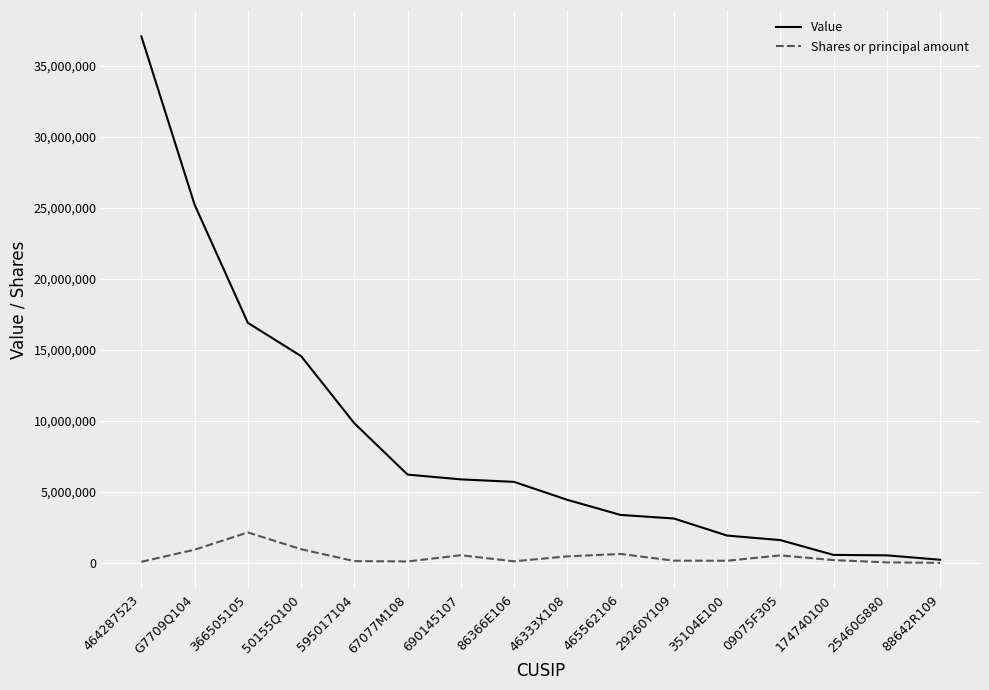

At which label is Value closest to 18657346?

366505105